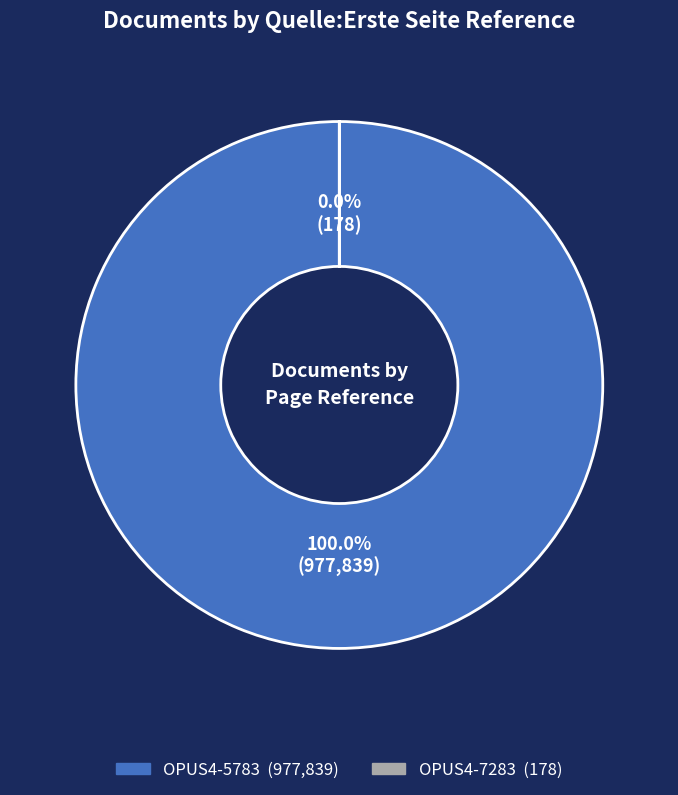

What is the majority slice?

OPUS4-5783